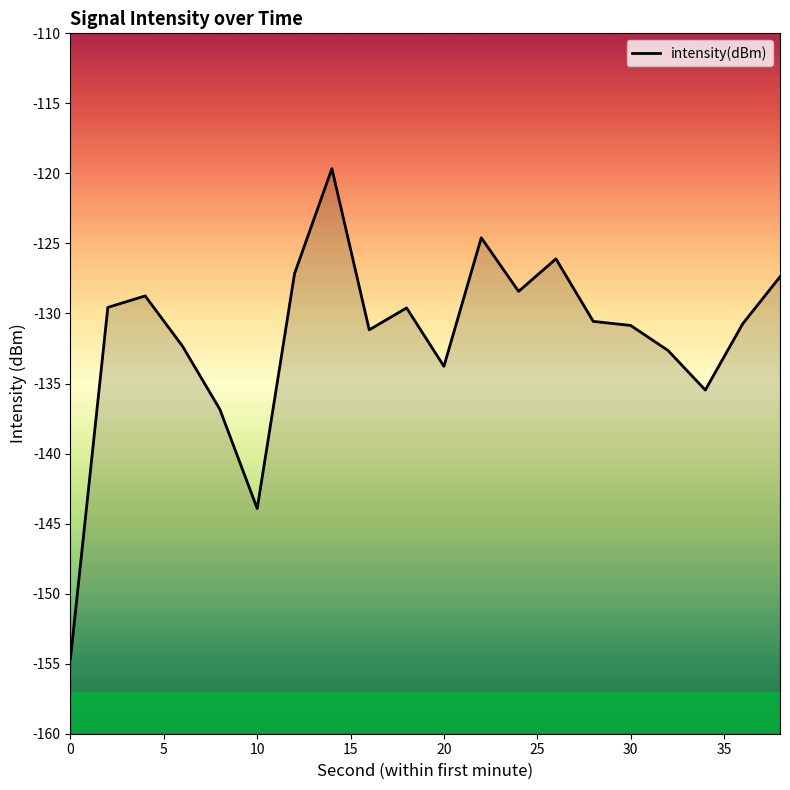

Read the value at 20.

-133.8